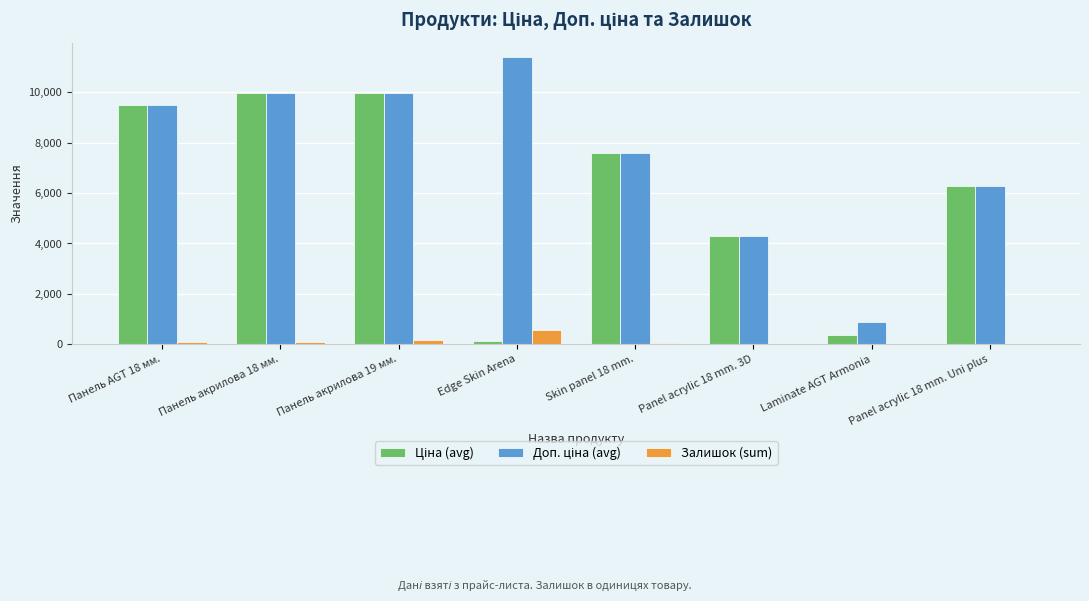

What is the total value across all series at Panel acrylic 18 mm. Uni plus?

12531.7